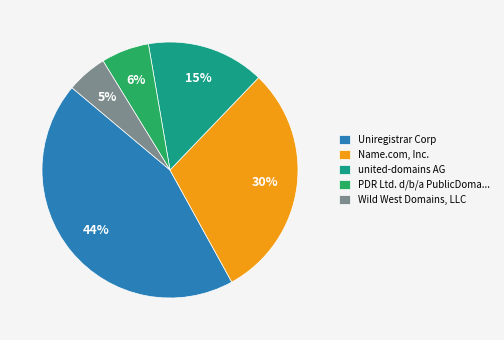

To the nearest percent, what is the average slice percentage?

20%